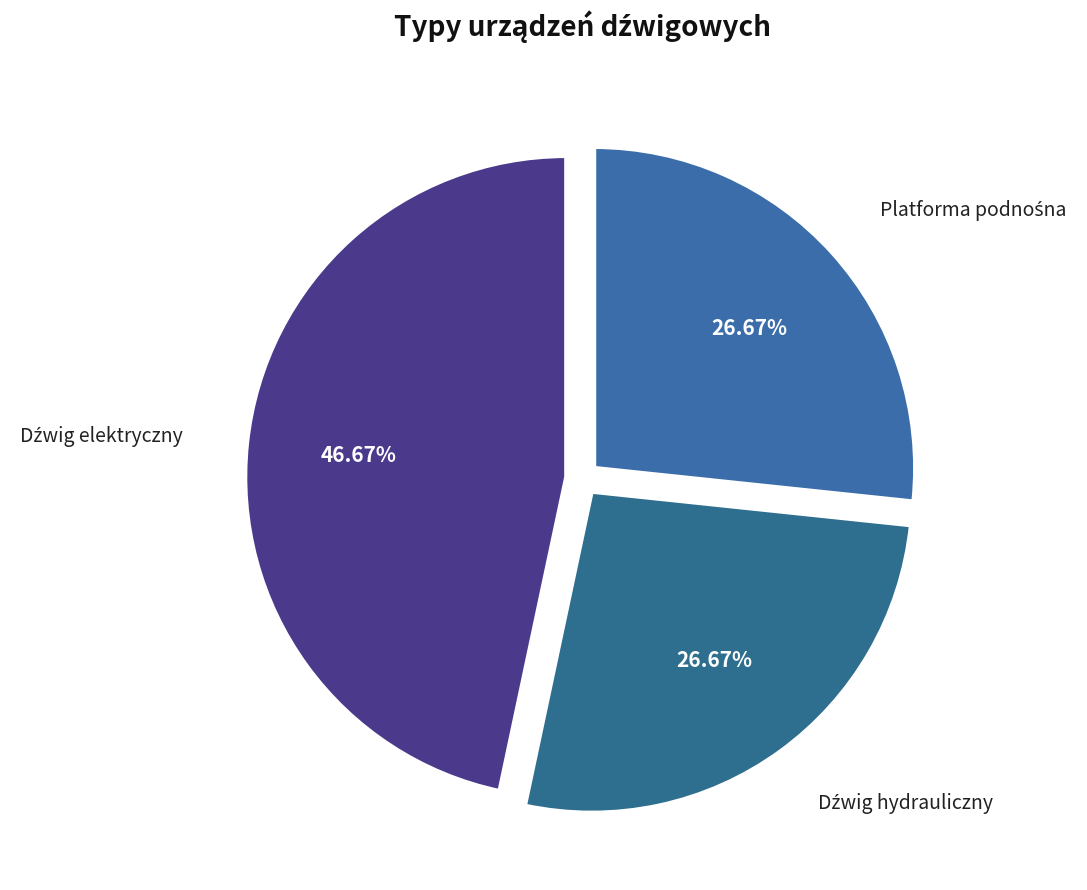

Is there a majority slice in this chart?

No